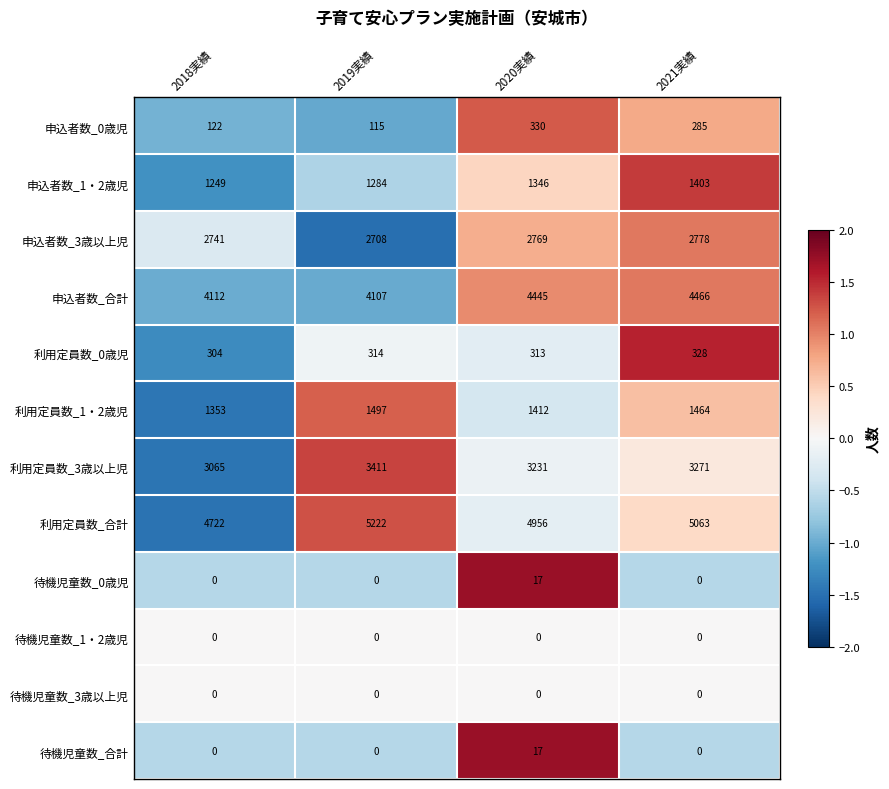

Which label corresponds to the largest value in the chart?

2019実績